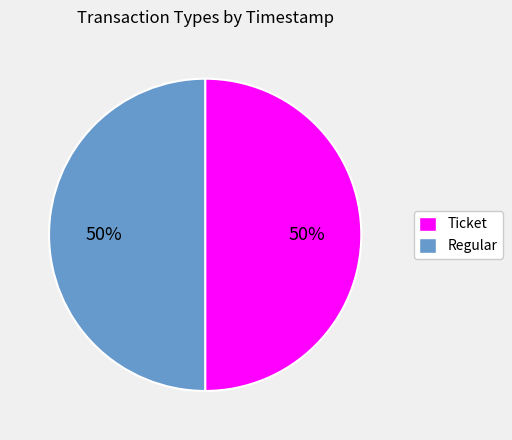

Is it true that Ticket is 50% of the pie?

True